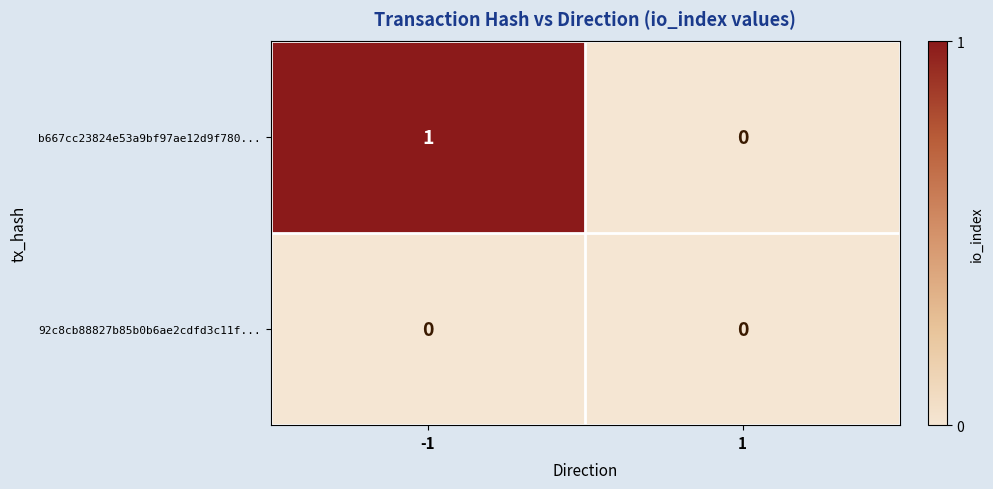

Is it true that 92c8cb88827b85b0b6ae2cdfd3c11f... equals 0 at 1?

True